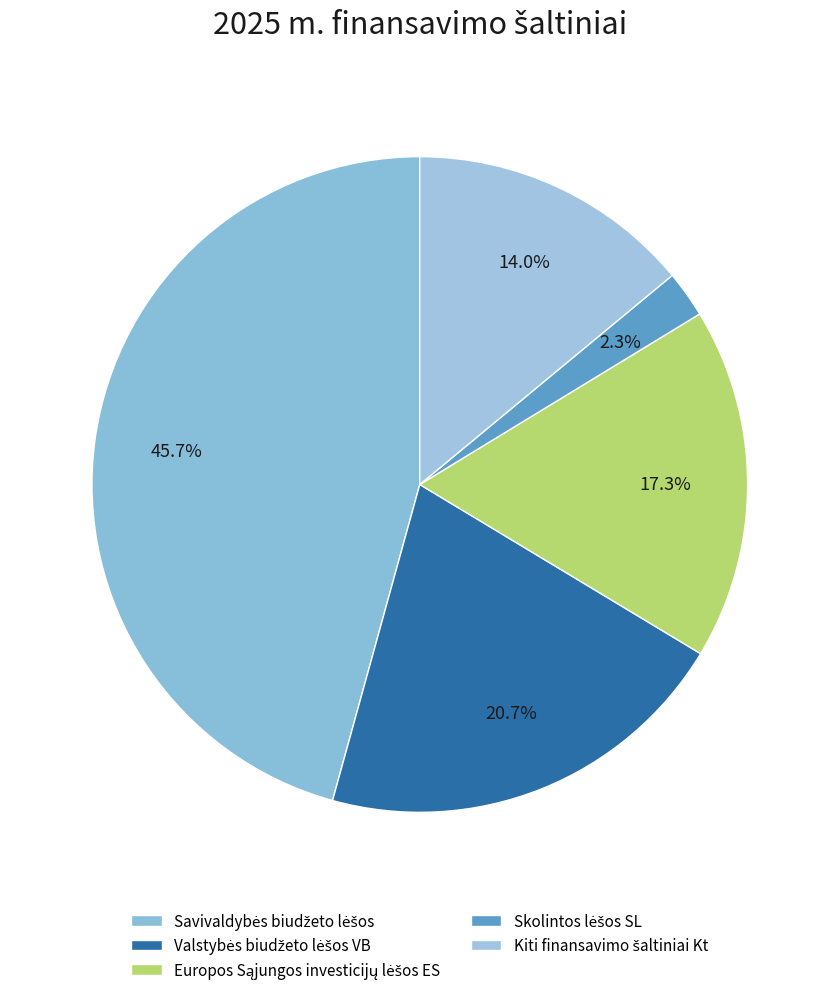

What percentage is the Savivaldybės biudžeto lėšos slice, to the nearest percent?

46%